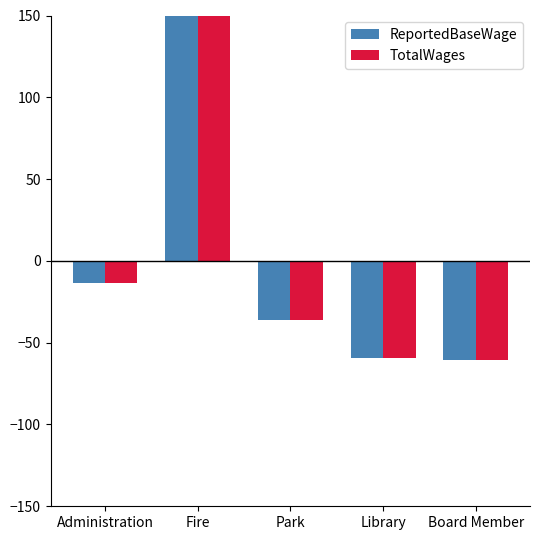

At which label does ReportedBaseWage first exceed -36?

Administration